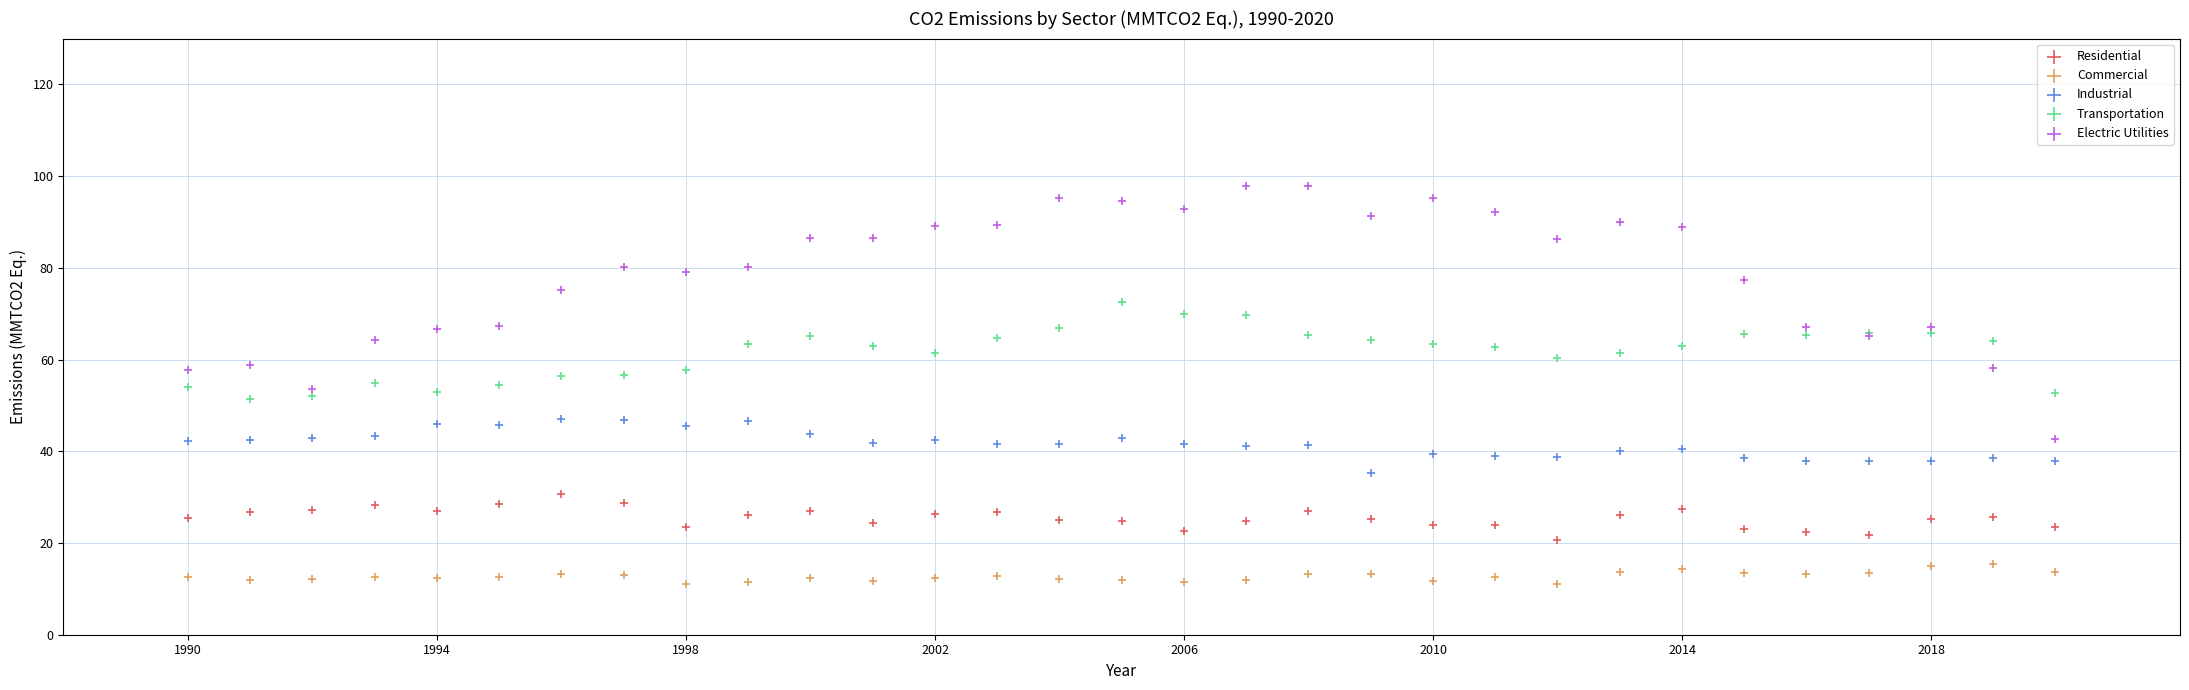

Which series reaches the maximum Y coordinate?

Electric Utilities